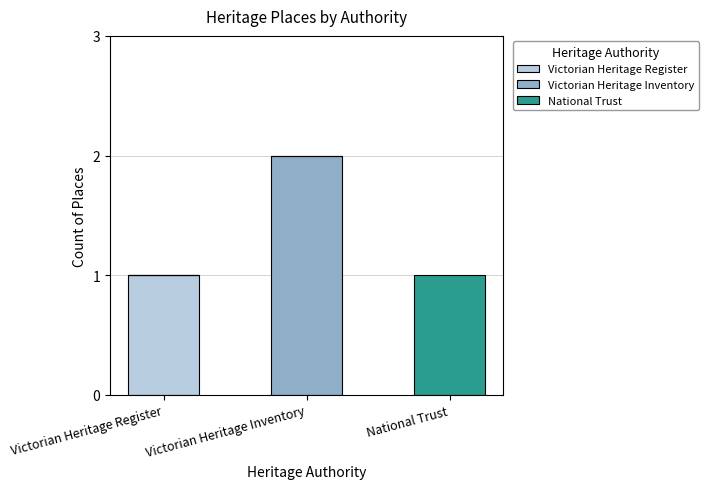

What are all the series names shown in the legend?

Victorian Heritage Register, Victorian Heritage Inventory, National Trust